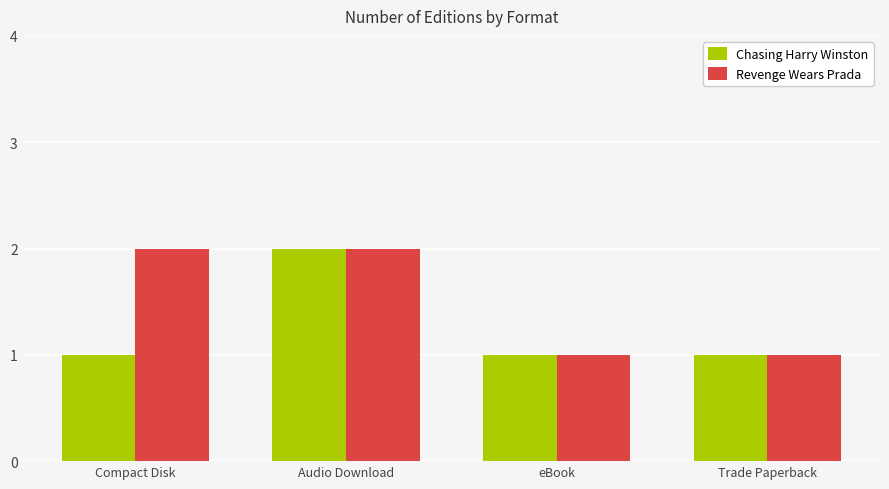

How many data points does each series have?

4